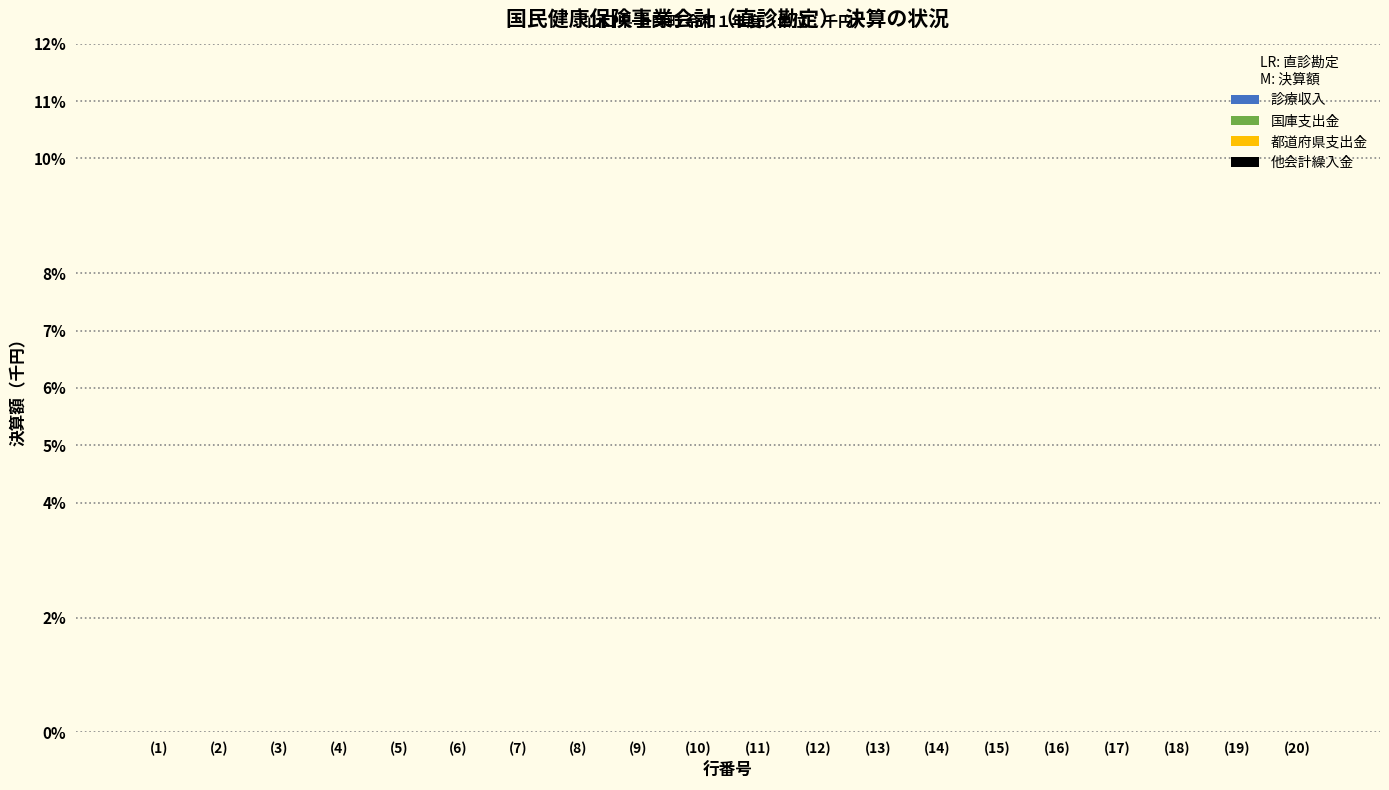

List the labels in order of 都道府県支出金 value, smallest first.

(1), (2), (3), (4), (5), (6), (7), (8), (9), (10), (11), (12), (13), (14), (15), (16), (17), (18), (19), (20)